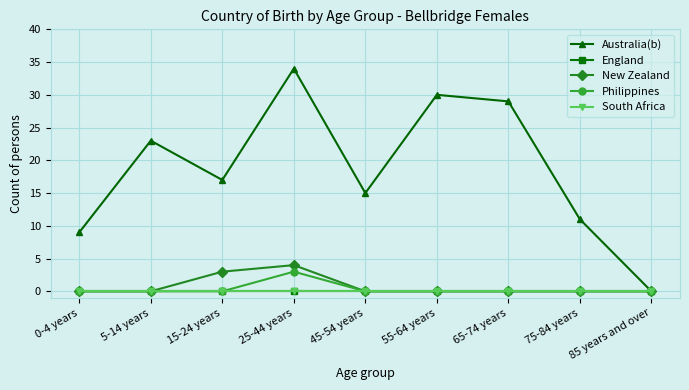

Is this an area chart (filled region under the line)?

No